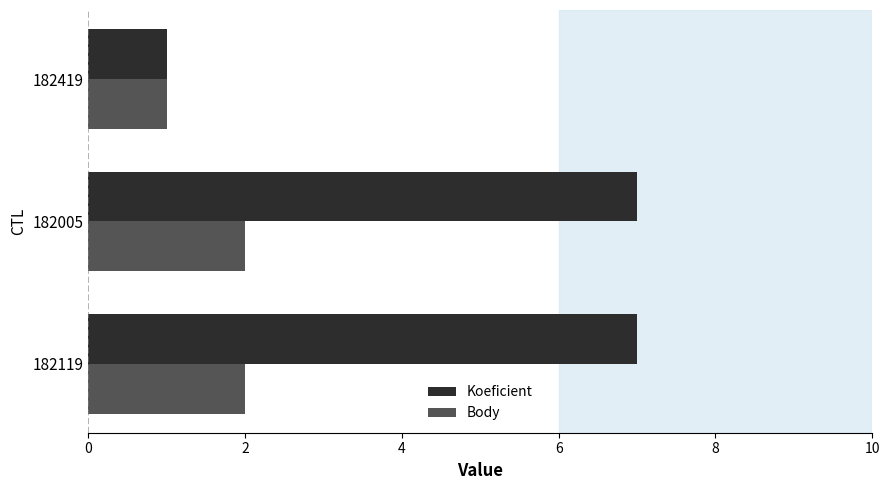

What is the spread (max minus min) of values at 182005?

5